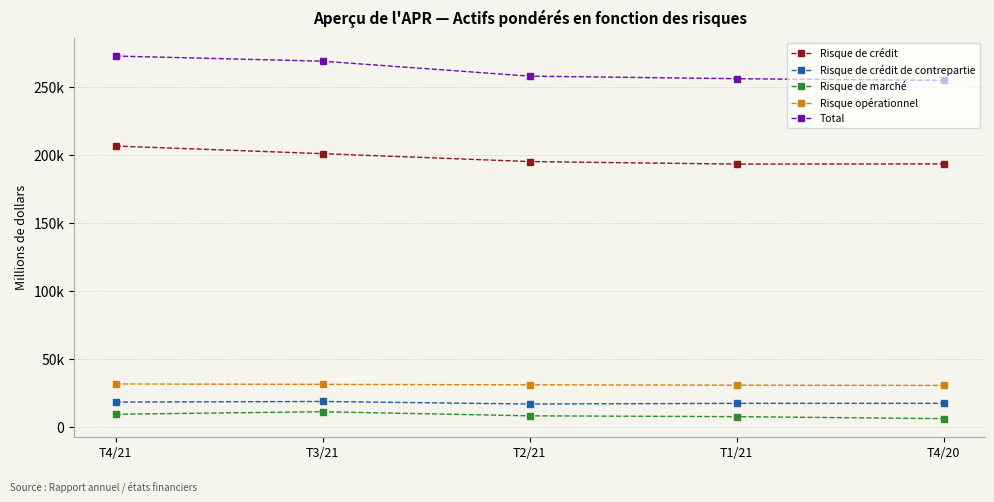

Is the value of Risque de crédit de contrepartie at T2/21 greater than the value of Risque de marché at T4/20?

Yes